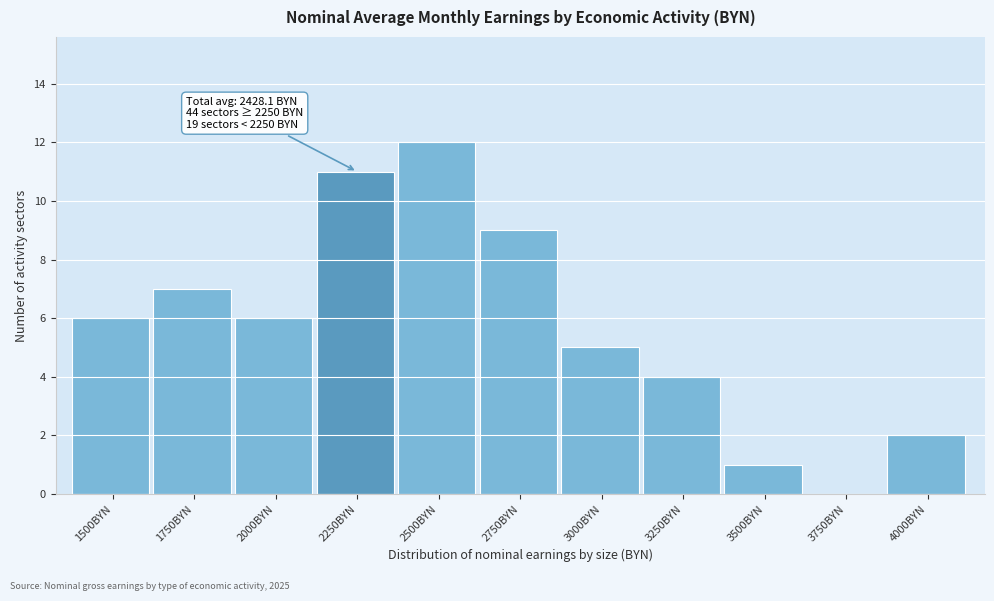

Reading left to right, transcribe all the data shown in this chart.

1500BYN=6	1750BYN=7	2000BYN=6	2250BYN=11	2500BYN=12	2750BYN=9	3000BYN=5	3250BYN=4	3500BYN=1	3750BYN=0	4000BYN=2